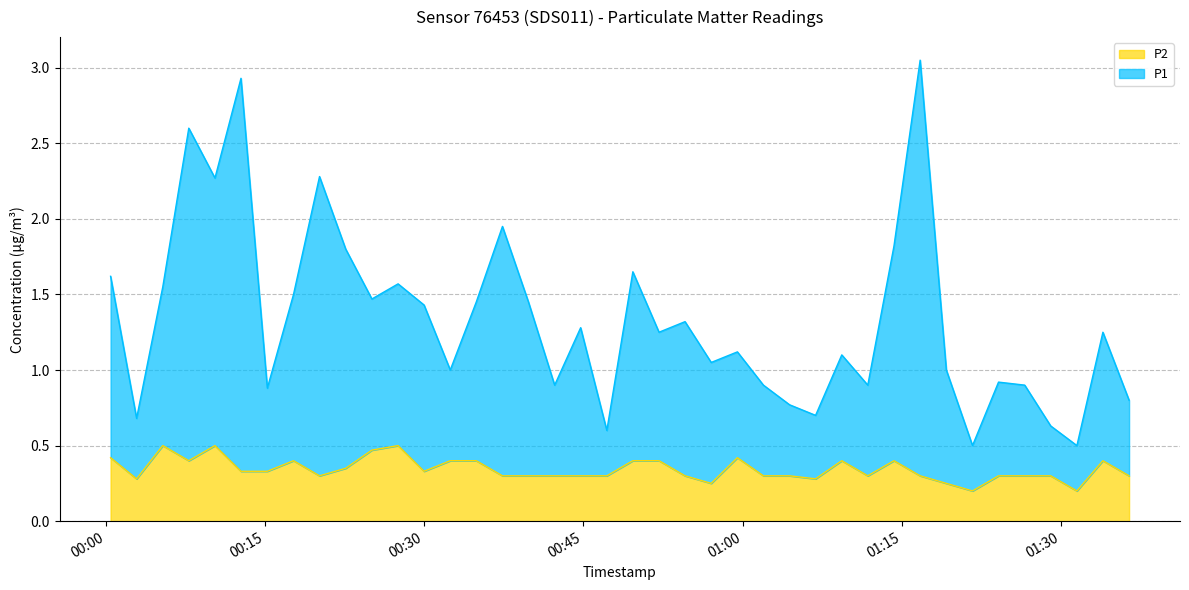

Does the chart have visible grid lines?

Yes